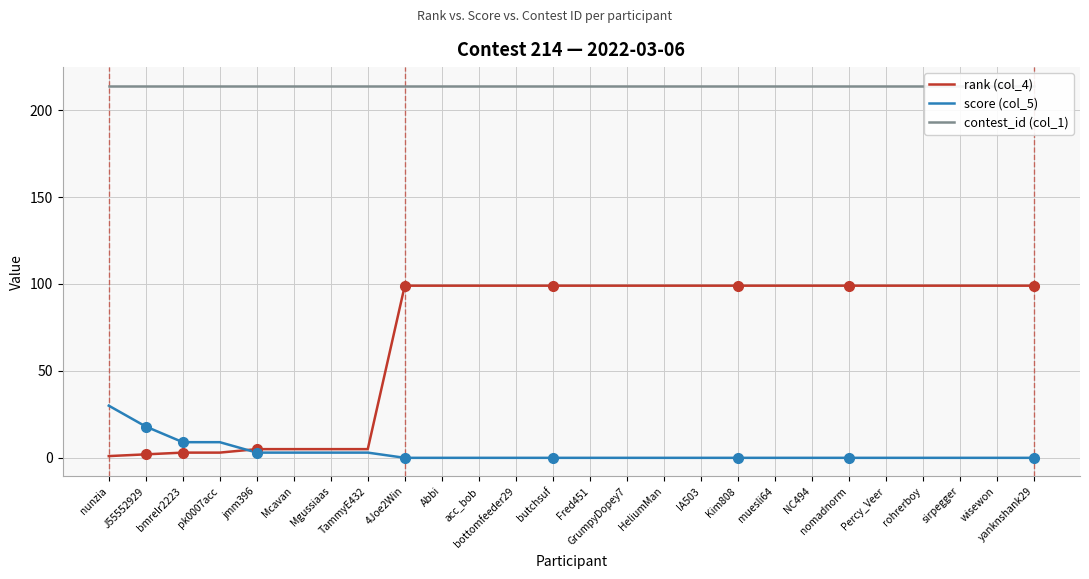

True or false: contest_id (col_1) has a value of 214 at Abbi.

True